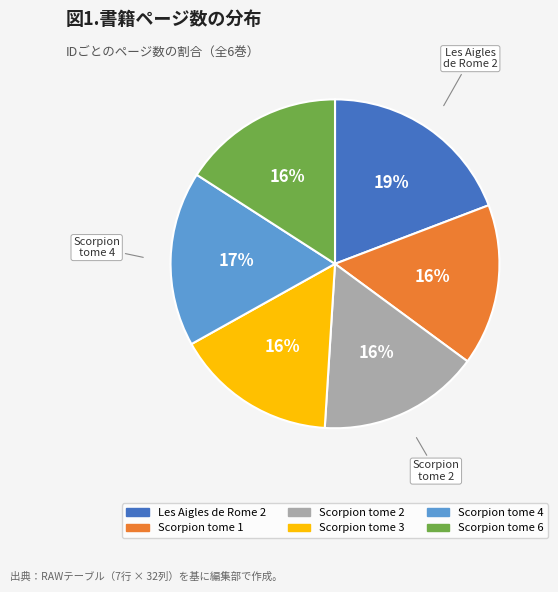

Approximately how many times larger is the value at Scorpion tome 6 compared to Les Aigles de Rome 2?

0.8